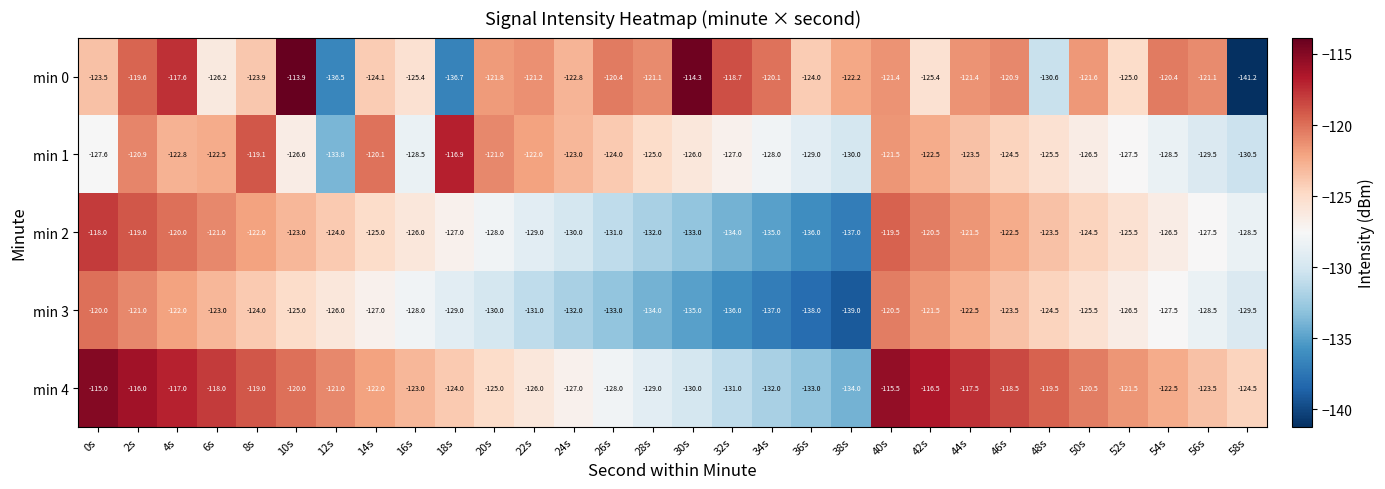

At which label does min 3 reach its minimum?

38s